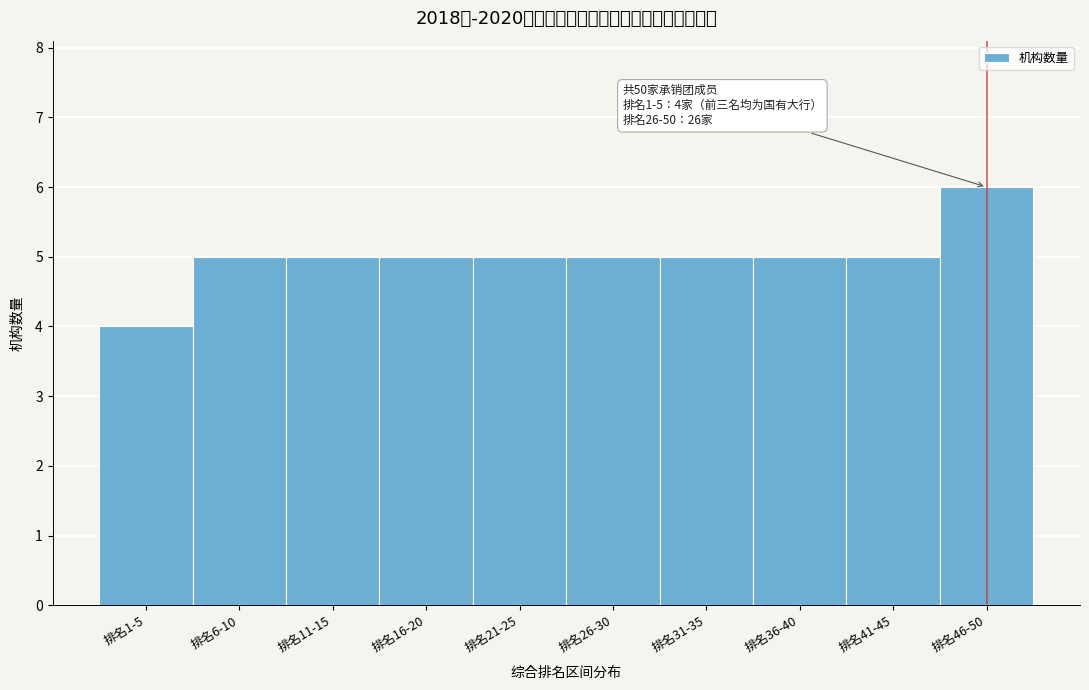

Reading right to left, what are all the values shown in this chart?

排名46-50=6	排名41-45=5	排名36-40=5	排名31-35=5	排名26-30=5	排名21-25=5	排名16-20=5	排名11-15=5	排名6-10=5	排名1-5=4